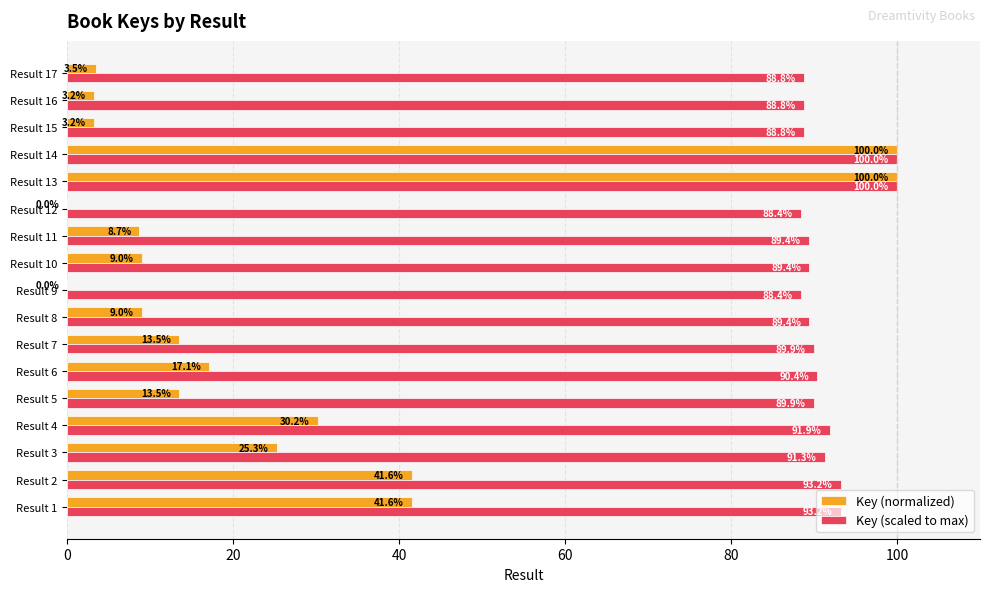

What is the sum of the Key (normalized) values at Result 2 and Result 8?

50.6